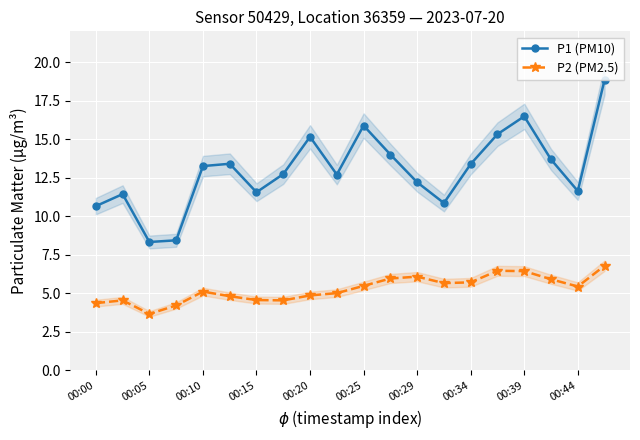

Which series has the largest total across all categories?

P1 (PM10)